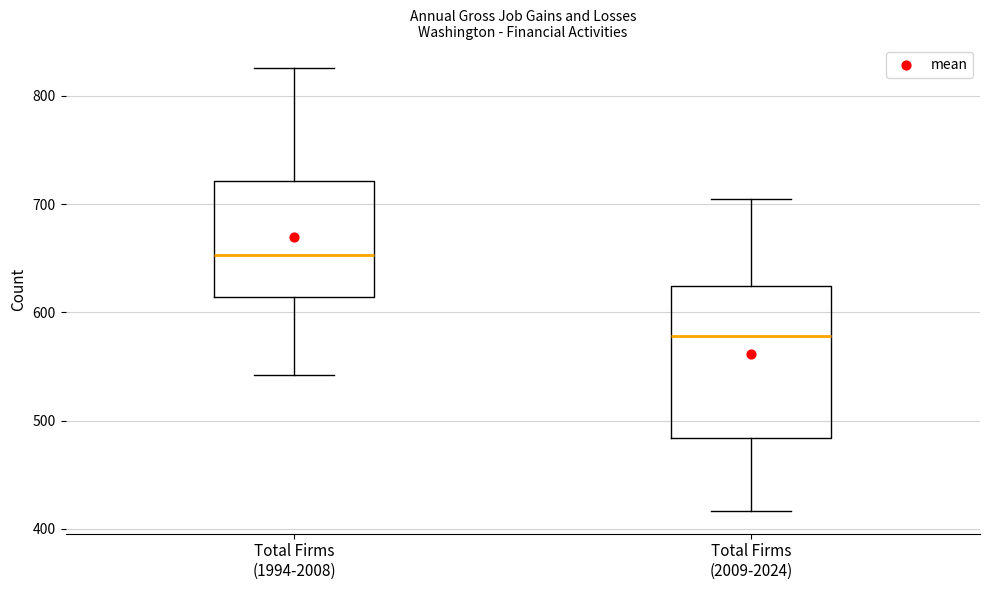

Where does the upper whisker of the box for Total Firms (2009-2024) end on the y-axis? The values are not printed on the chart, so give them approximately, as read against the axis.

710